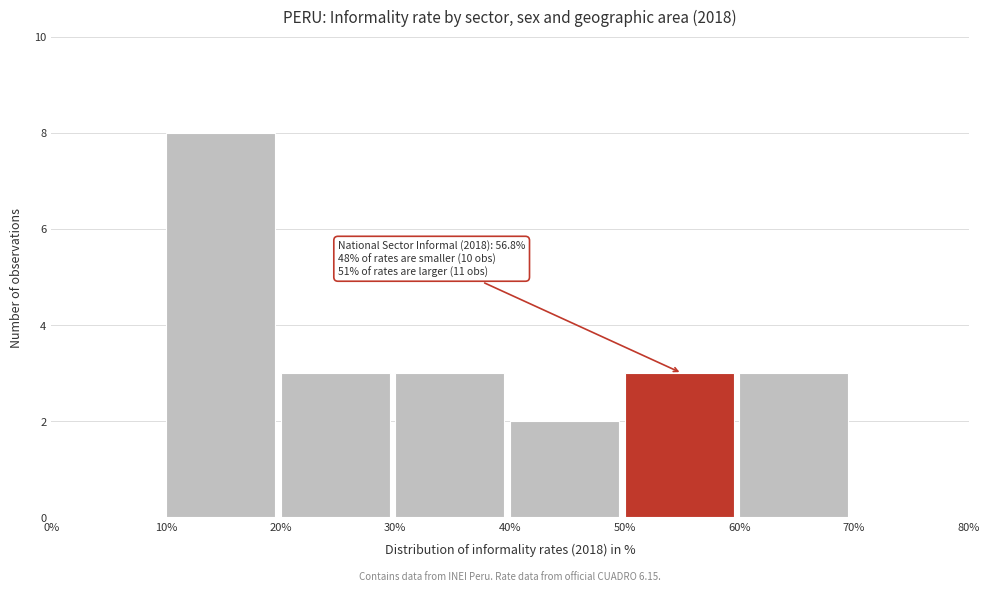

Over which range of the x-axis is the bar tallest?

10% to 20%